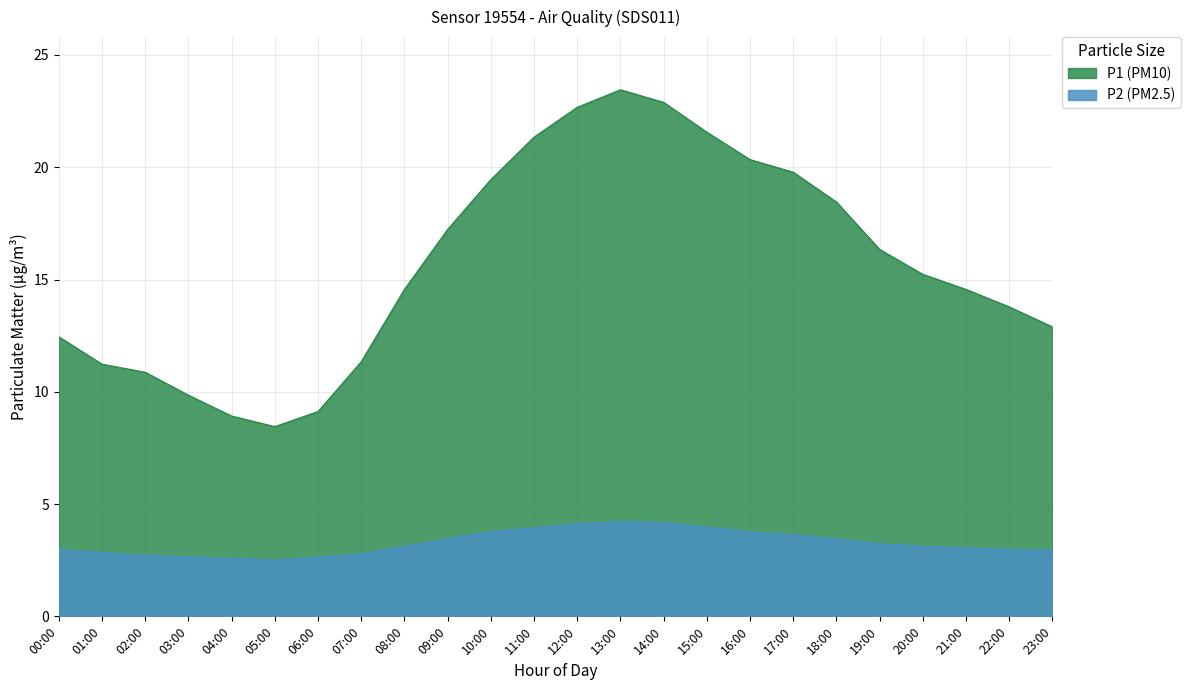

Which has a higher value, 16:00 or 17:00?

16:00